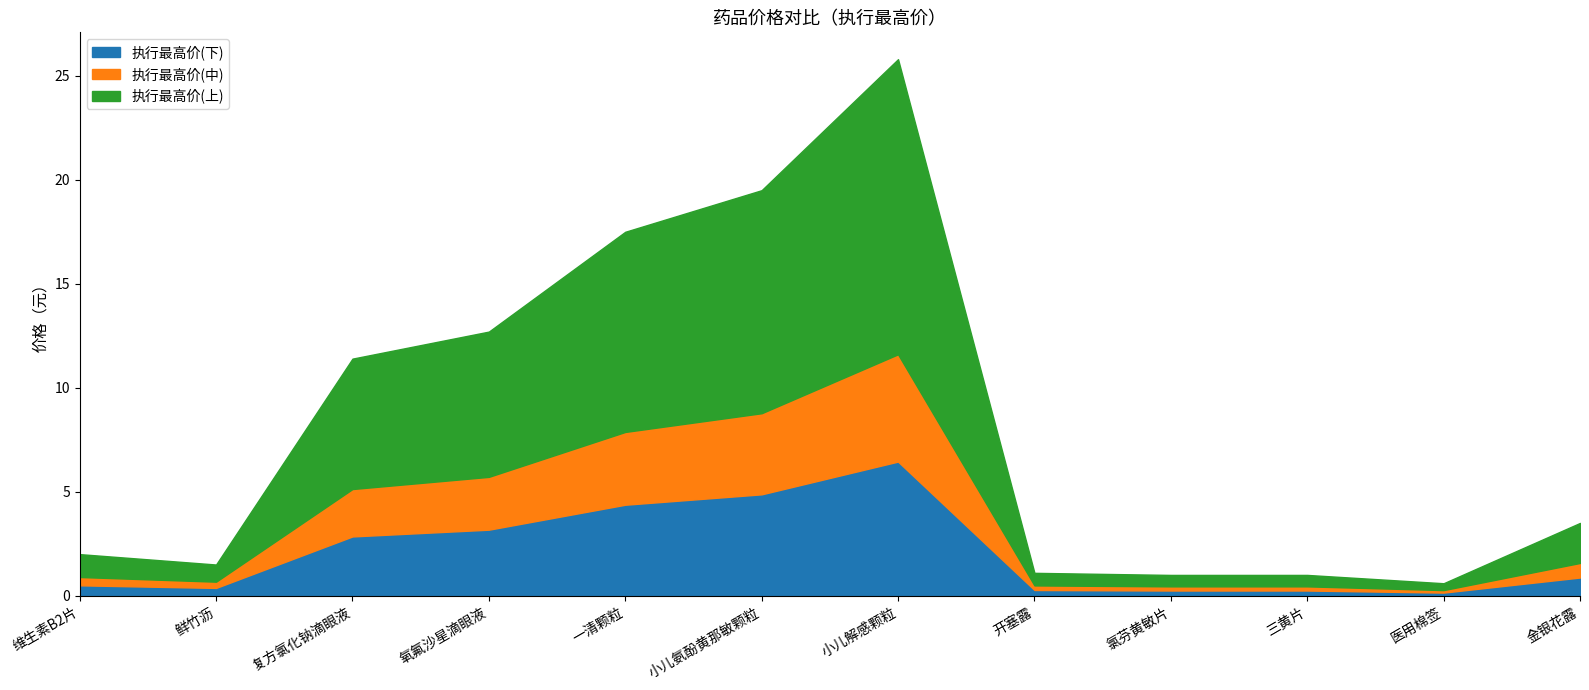

What position from the left is 一清颗粒?

5